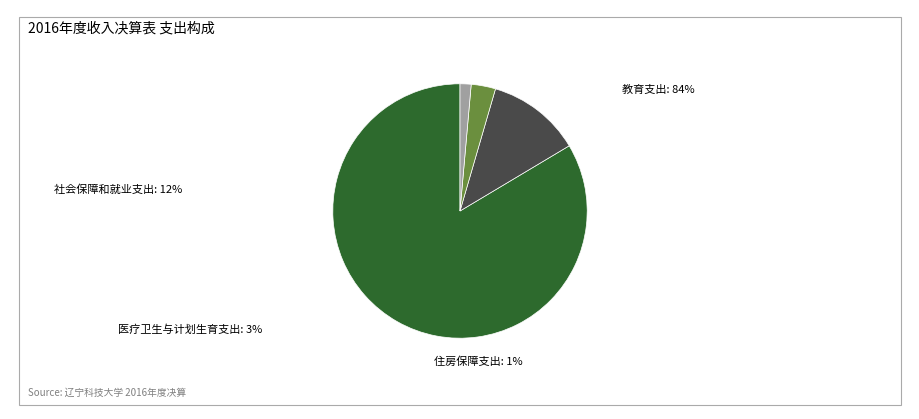

Is there any slice that represents more than half of the pie?

Yes